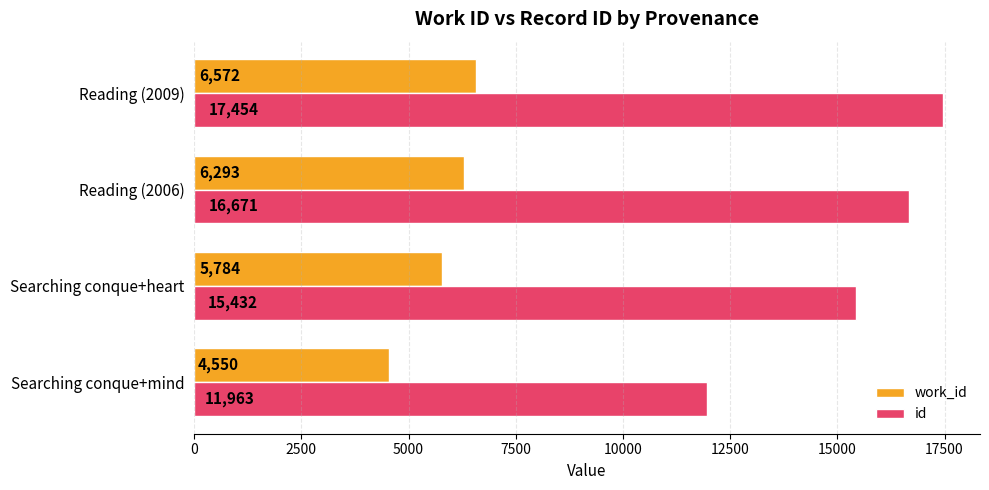

At which category is the sum across all series the highest?

Reading (2009)